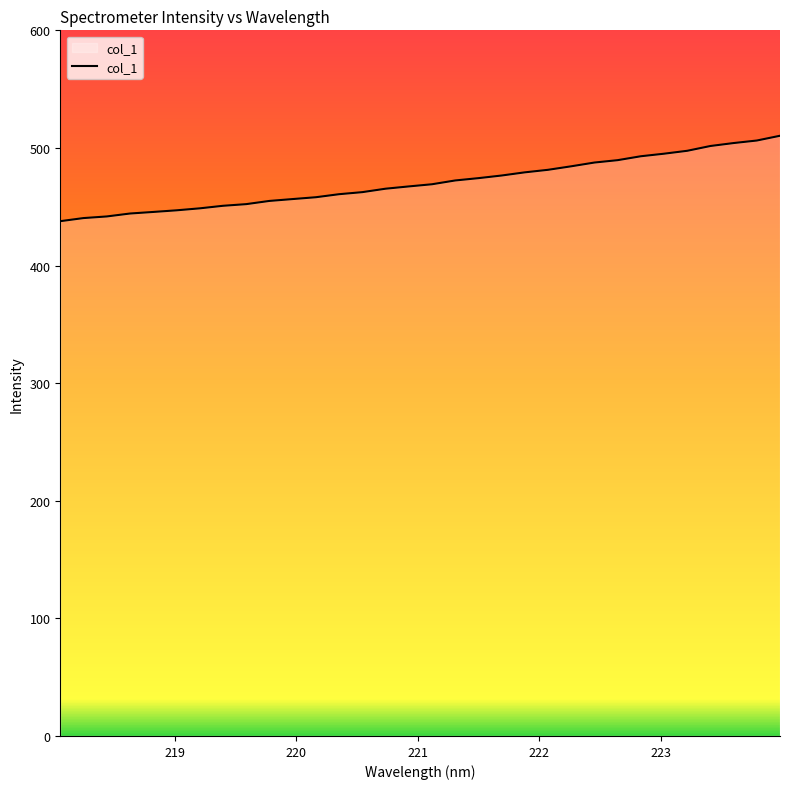

What is the difference between the maximum and minimum values?

72.6